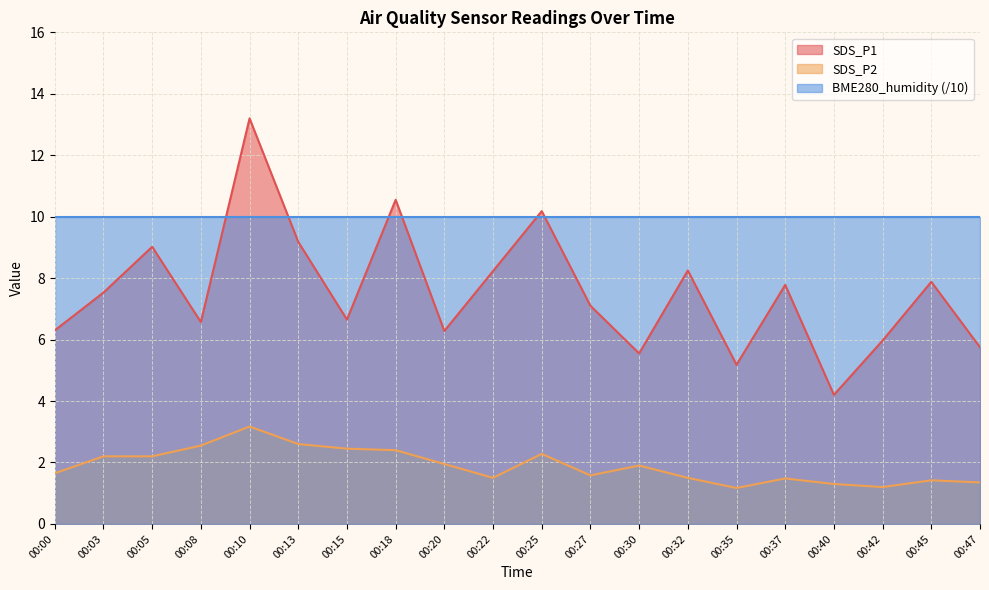

What is the sum of the SDS_P1 values at 00:40 and 00:20?

10.5